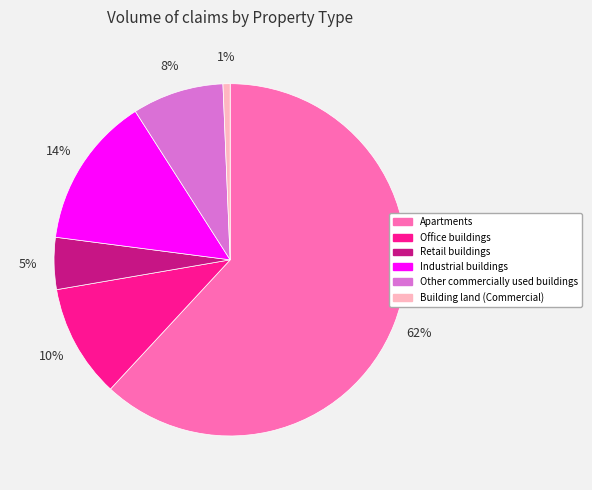

Which has a higher value, Industrial buildings or Office buildings?

Industrial buildings